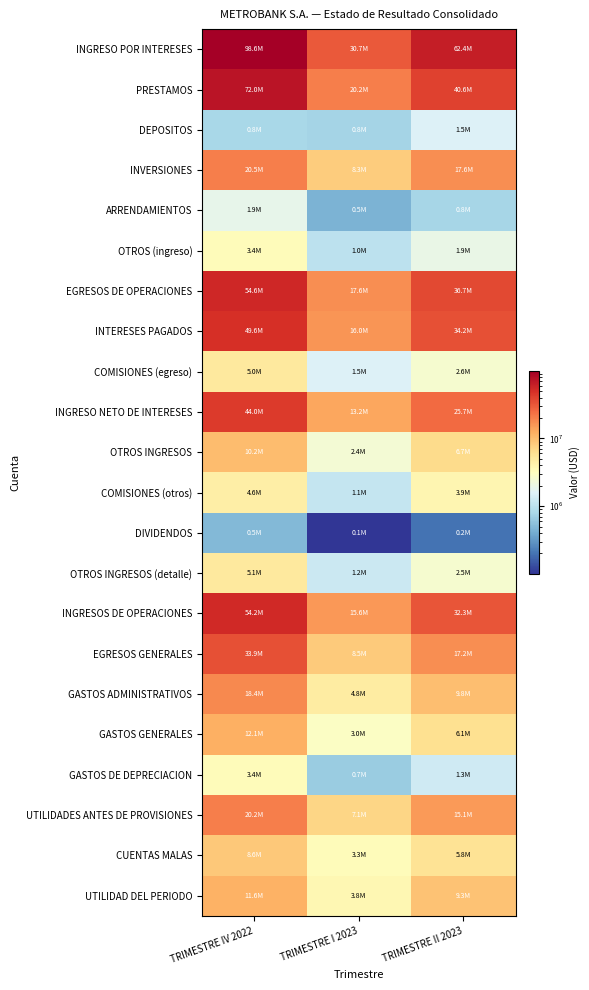

Rank the series at TRIMESTRE IV 2022 from lowest to highest value.

DIVIDENDOS, DEPOSITOS, ARRENDAMIENTOS, OTROS (ingreso), GASTOS DE DEPRECIACION, COMISIONES (otros), COMISIONES (egreso), OTROS INGRESOS (detalle), CUENTAS MALAS, OTROS INGRESOS, UTILIDAD DEL PERIODO, GASTOS GENERALES, GASTOS ADMINISTRATIVOS, UTILIDADES ANTES DE PROVISIONES, INVERSIONES, EGRESOS GENERALES, INGRESO NETO DE INTERESES, INTERESES PAGADOS, INGRESOS DE OPERACIONES, EGRESOS DE OPERACIONES, PRESTAMOS, INGRESO POR INTERESES